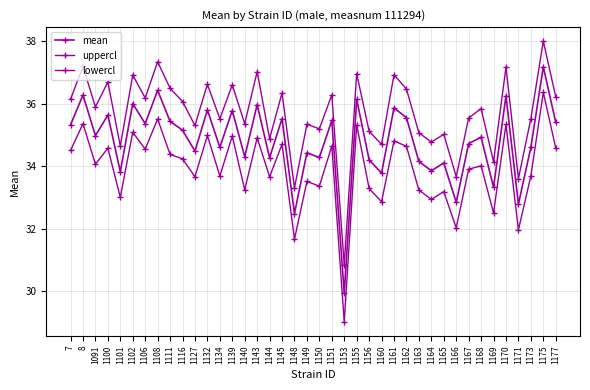

Which category has the highest value in the mean series?

1175